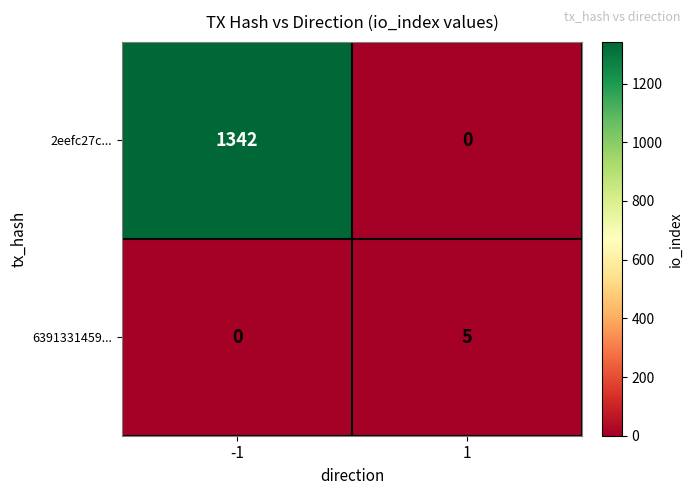

Is it true that 2eefc27c... equals 1342 at -1?

True